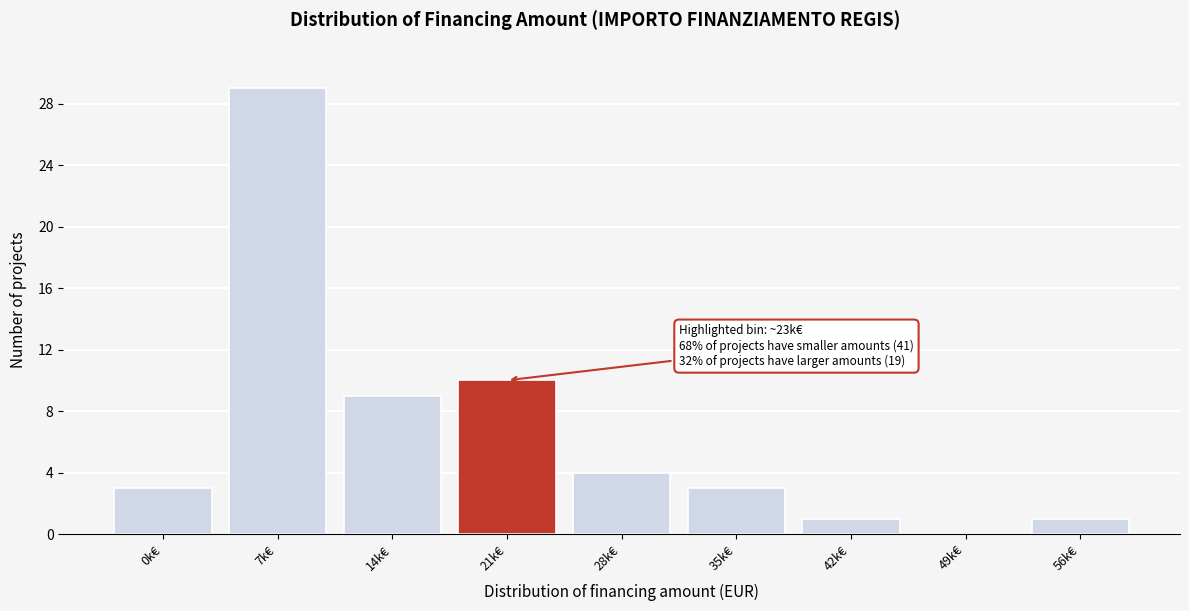

Reading left to right, transcribe all the data shown in this chart.

0k€=3	7k€=29	14k€=9	21k€=10	28k€=4	35k€=3	42k€=1	49k€=0	56k€=1